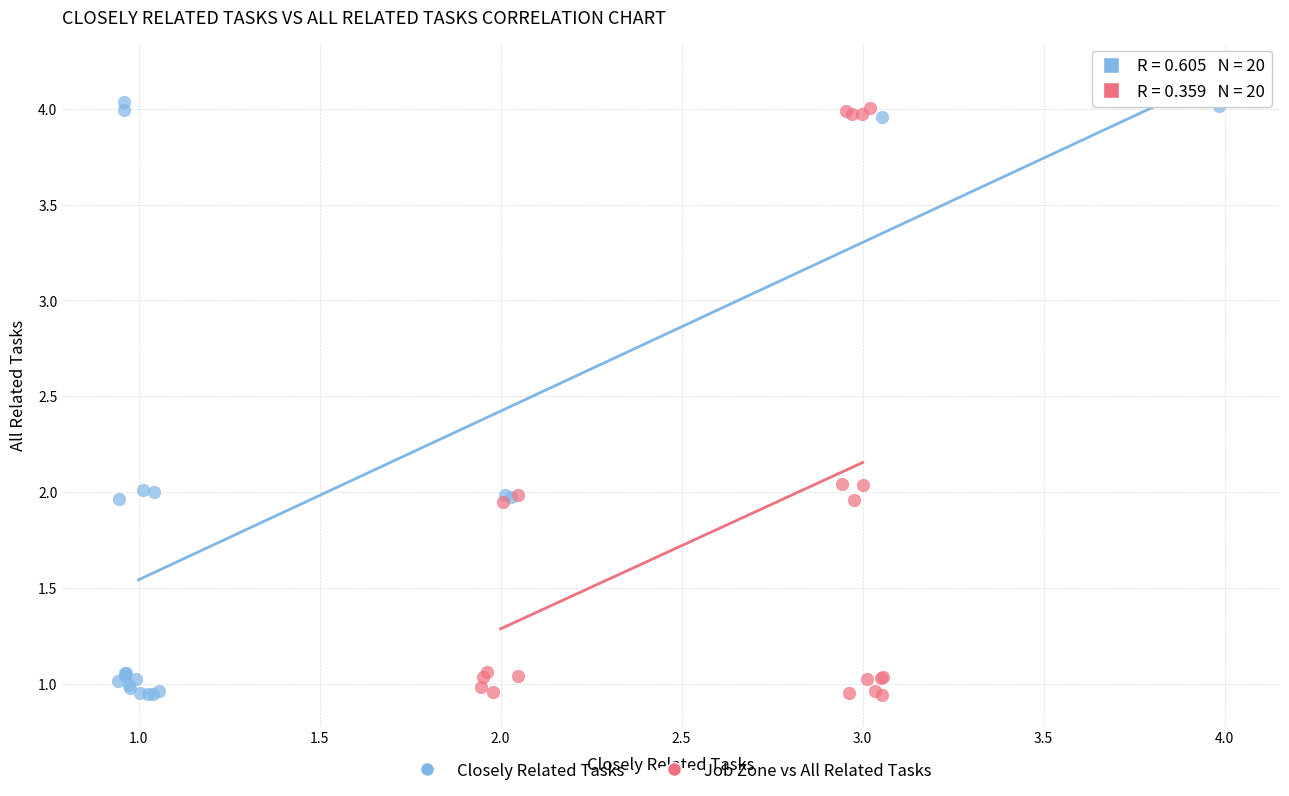

Which series reaches the maximum Y coordinate?

Closely Related Tasks